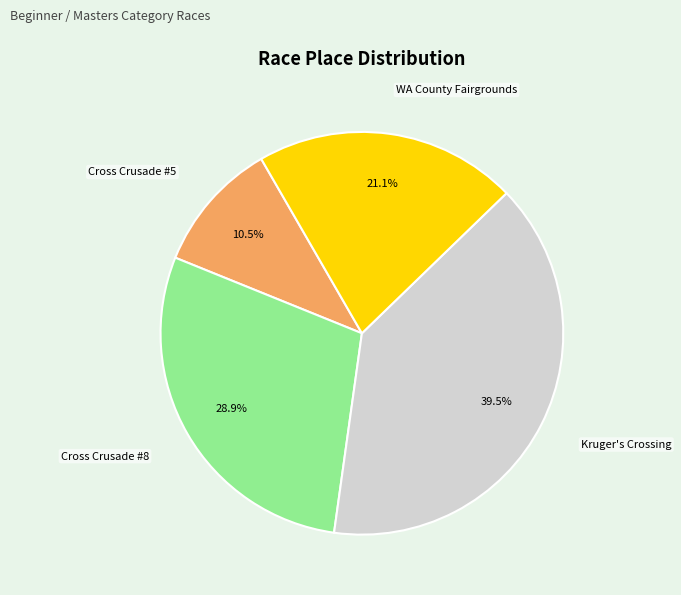

Is there any slice that represents more than half of the pie?

No